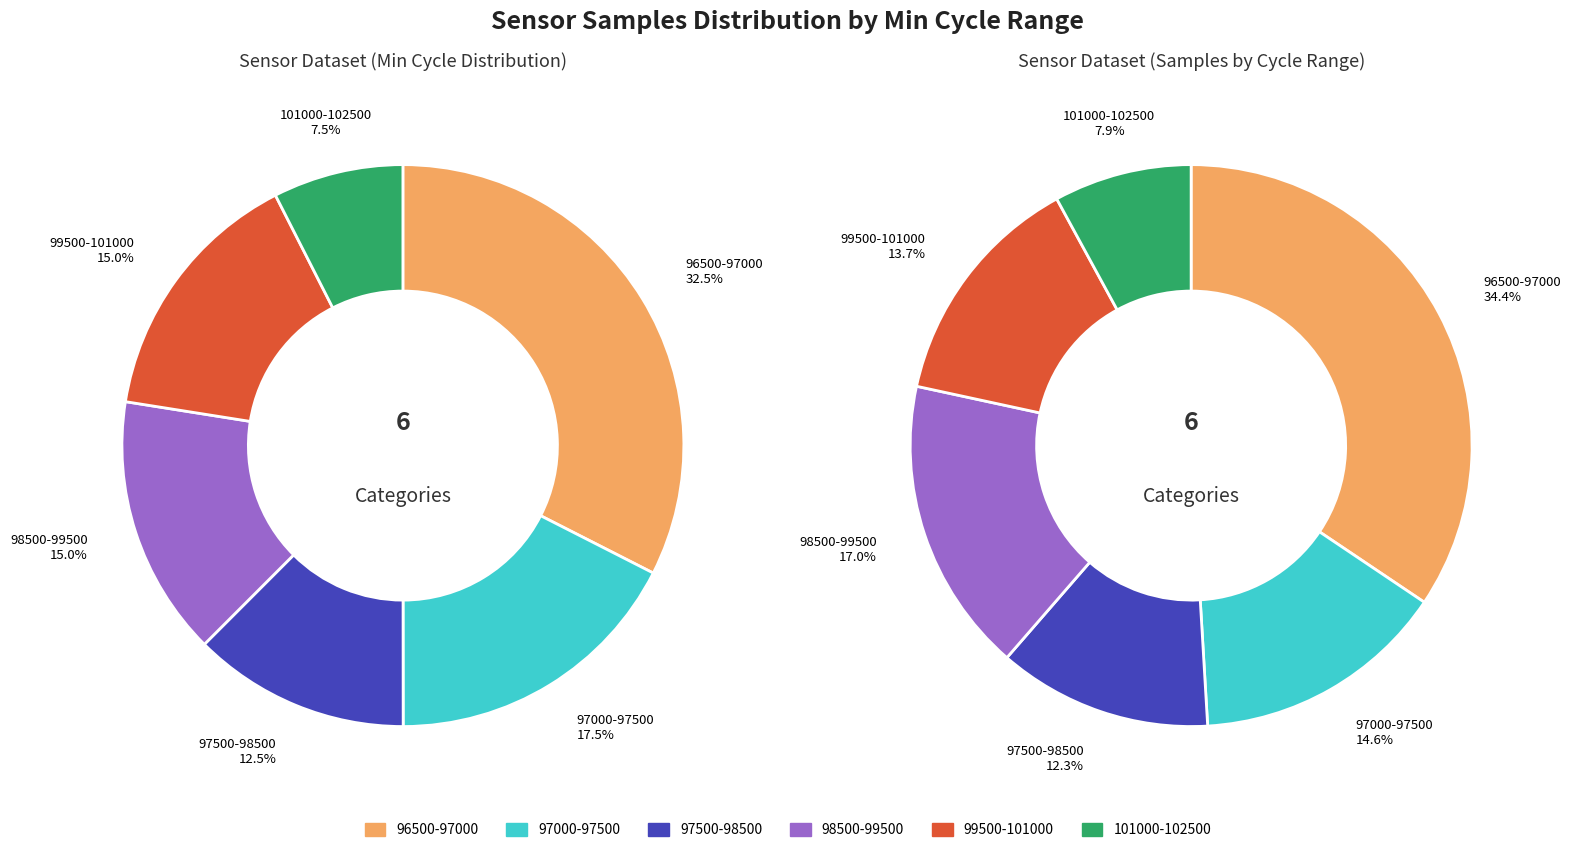

The 2 slice represents 1% of the pie. True or false?

False